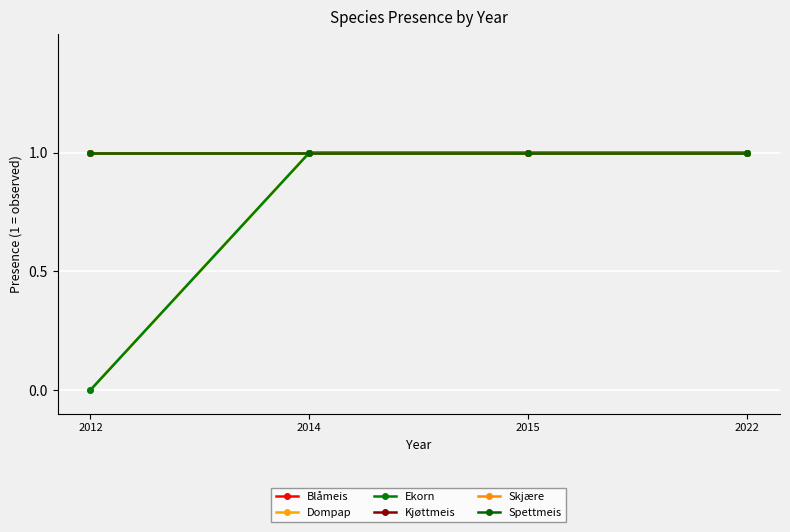

What is the sum of the Dompap values at 2022 and 2014?

2